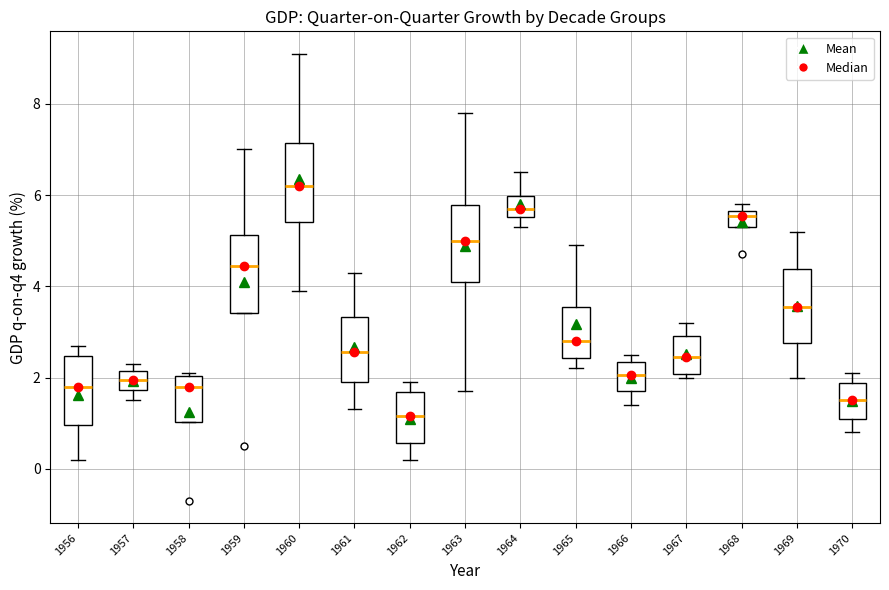

Reading left to right, transcribe this box plot: for each box, give where its median line is, the range the box spans, and where its two whiskers end, as read against the y-axis. The values are not printed on the chart, so give them approximately, as read against the axis.

1956: median 1.8, box 1.0 to 2.4, whiskers 0.2 to 2.8
1957: median 2.0, box 1.8 to 2.2, whiskers 1.6 to 2.4
1958: median 1.8, box 1.0 to 2.0, whiskers 1.0 to 2.2
1959: median 4.4, box 3.4 to 5.2, whiskers 3.4 to 7.0
1960: median 6.2, box 5.4 to 7.2, whiskers 4.0 to 9.2
1961: median 2.6, box 2.0 to 3.4, whiskers 1.4 to 4.4
1962: median 1.2, box 0.6 to 1.6, whiskers 0.2 to 2.0
1963: median 5.0, box 4.2 to 5.8, whiskers 1.8 to 7.8
1964: median 5.8, box 5.6 to 6.0, whiskers 5.4 to 6.6
1965: median 2.8, box 2.4 to 3.6, whiskers 2.2 to 5.0
1966: median 2.0, box 1.8 to 2.4, whiskers 1.4 to 2.6
1967: median 2.4, box 2.0 to 3.0, whiskers 2.0 (just below the box's lower edge) to 3.2
1968: median 5.6 (just below the box's upper edge), box 5.4 to 5.6, whiskers 5.4 to 5.8
1969: median 3.6, box 2.8 to 4.4, whiskers 2.0 to 5.2
1970: median 1.6, box 1.2 to 1.8, whiskers 0.8 to 2.2